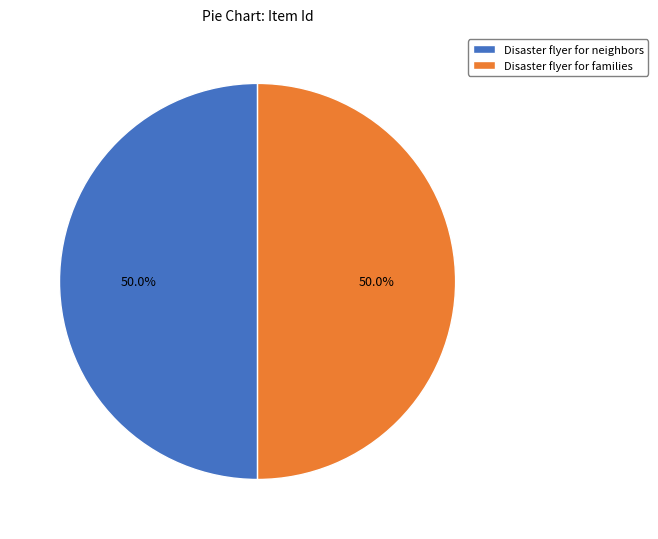

Combined, do Disaster flyer for neighbors and Disaster flyer for families account for over 50%?

Yes